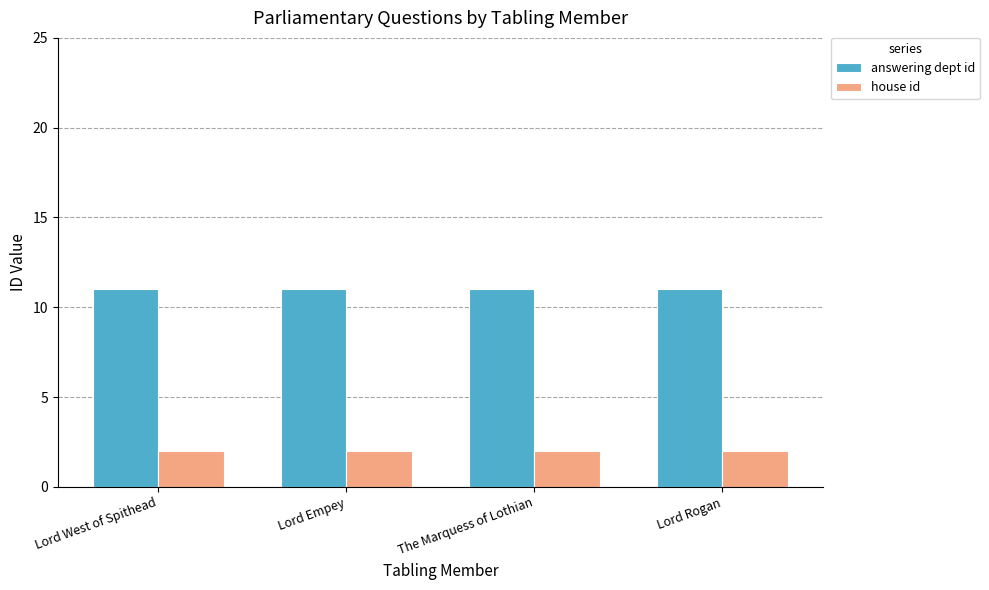

Reading right to left, extract all data points from this chart.

answering dept id: 11	11	11	11
house id: 2	2	2	2